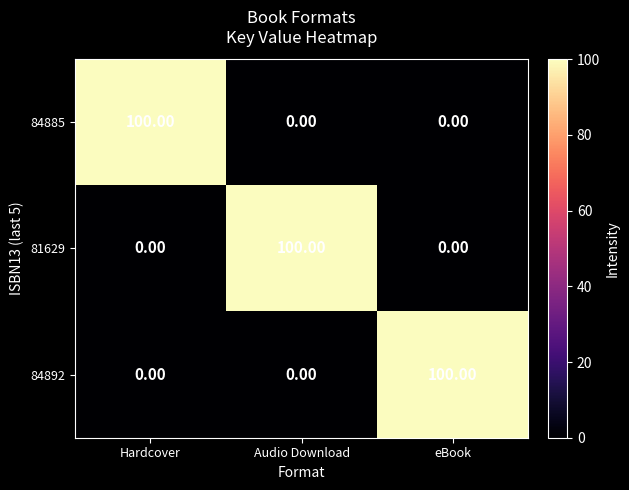

How many distinct data groups are displayed?

3